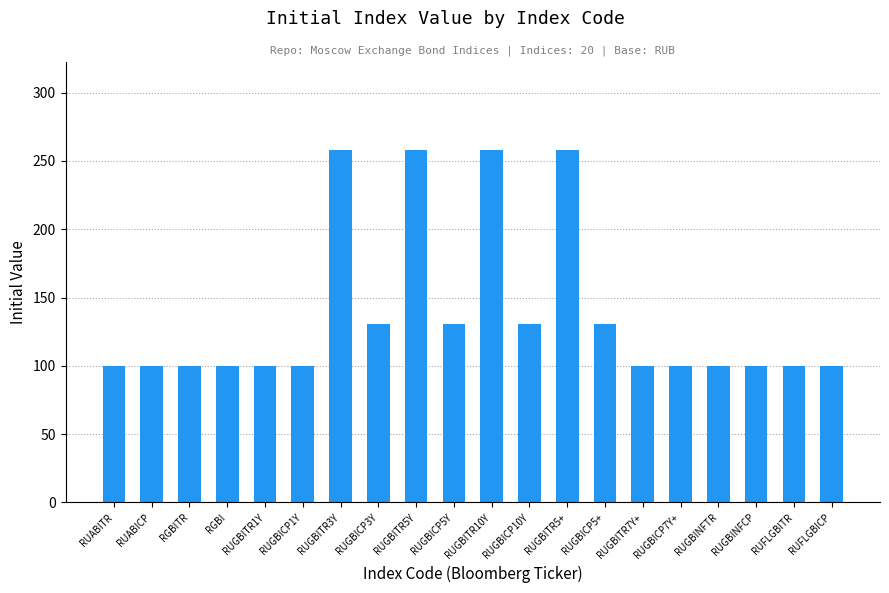

The chart shows a value of 421.7 at RUGBITR10Y. True or false?

False